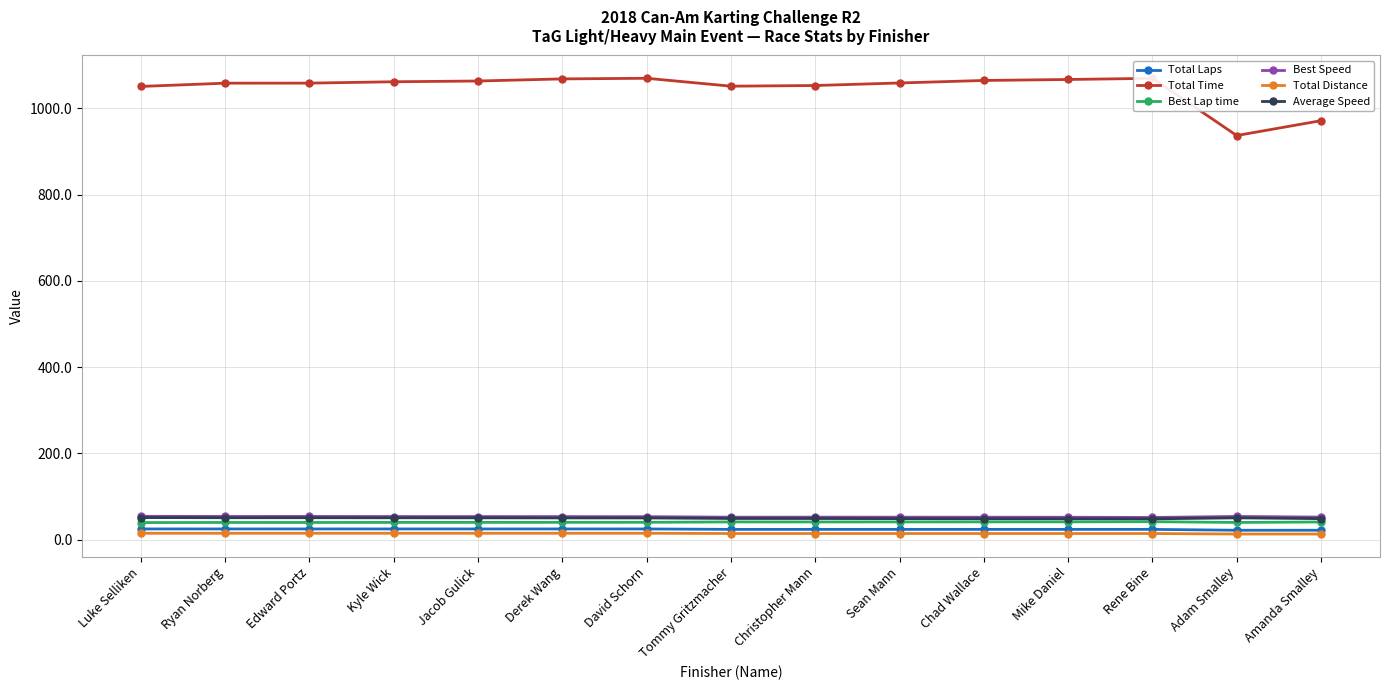

Which series has the largest total across all categories?

Total Time